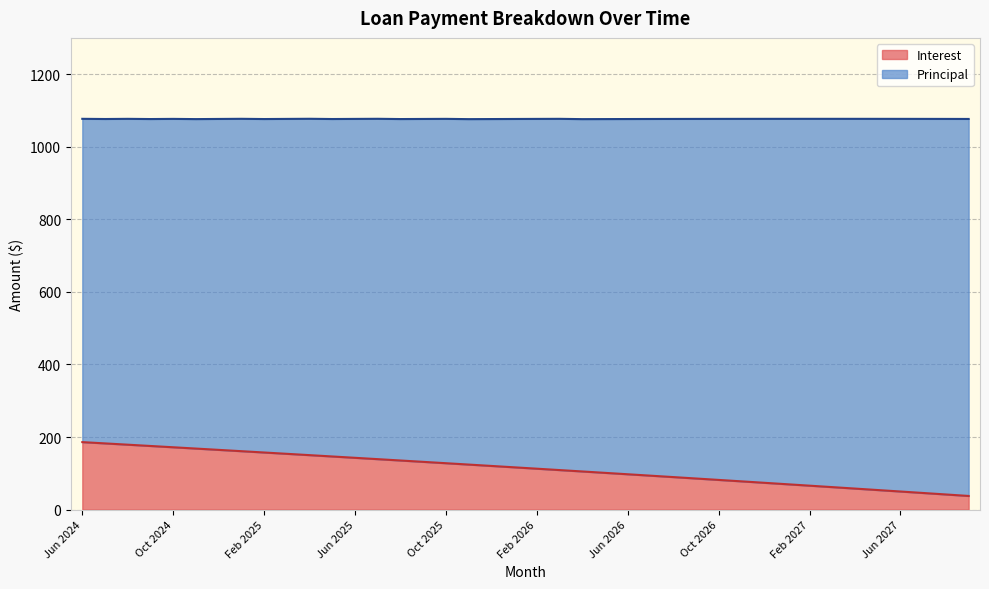

Reading left to right, transcribe all the data shown in this chart.

Jun 2024=186.0	Jul 2024=182.4	Aug 2024=178.9	Sep 2024=175.3	Oct 2024=171.8	Nov 2024=168.2	Dec 2024=164.6	Jan 2025=161.0	Feb 2025=157.4	Mar 2025=153.7	Apr 2025=150.1	May 2025=146.4	Jun 2025=142.7	Jul 2025=139.0	Aug 2025=135.3	Sep 2025=131.6	Oct 2025=127.8	Nov 2025=124.1	Dec 2025=120.3	Jan 2026=116.5	Feb 2026=112.7	Mar 2026=108.9	Apr 2026=105.1	May 2026=101.2	Jun 2026=97.4	Jul 2026=93.5	Aug 2026=89.6	Sep 2026=85.7	Oct 2026=81.8	Nov 2026=77.8	Dec 2026=73.9	Jan 2027=69.9	Feb 2027=65.9	Mar 2027=61.9	Apr 2027=57.9	May 2027=53.9	Jun 2027=49.8	Jul 2027=45.8	Aug 2027=41.7	Sep 2027=37.6